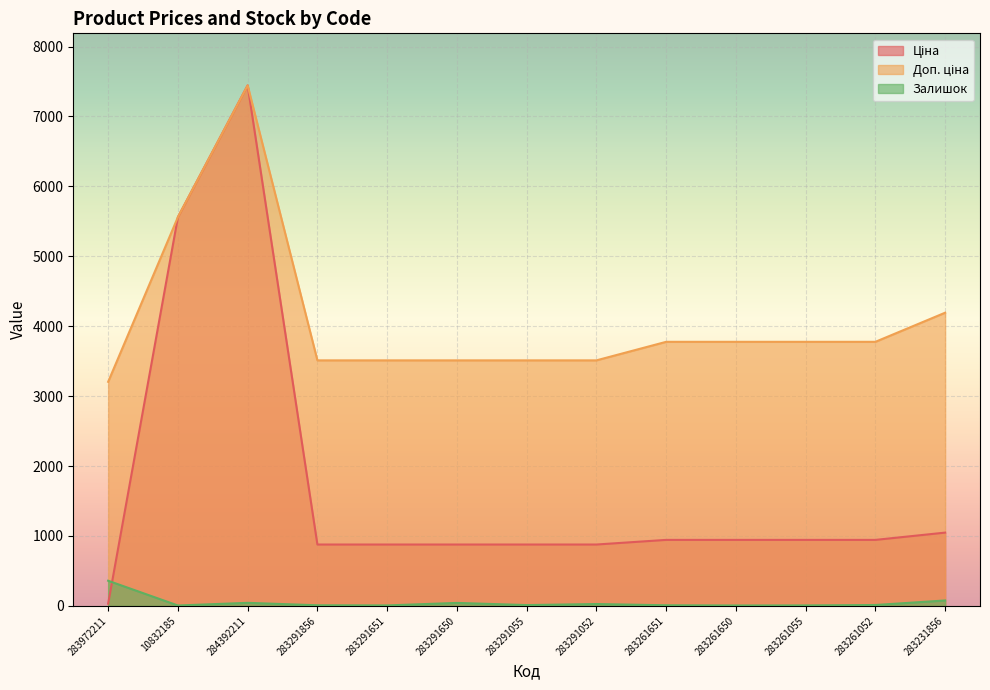

What is the label of the 10th point from the right?

283291856